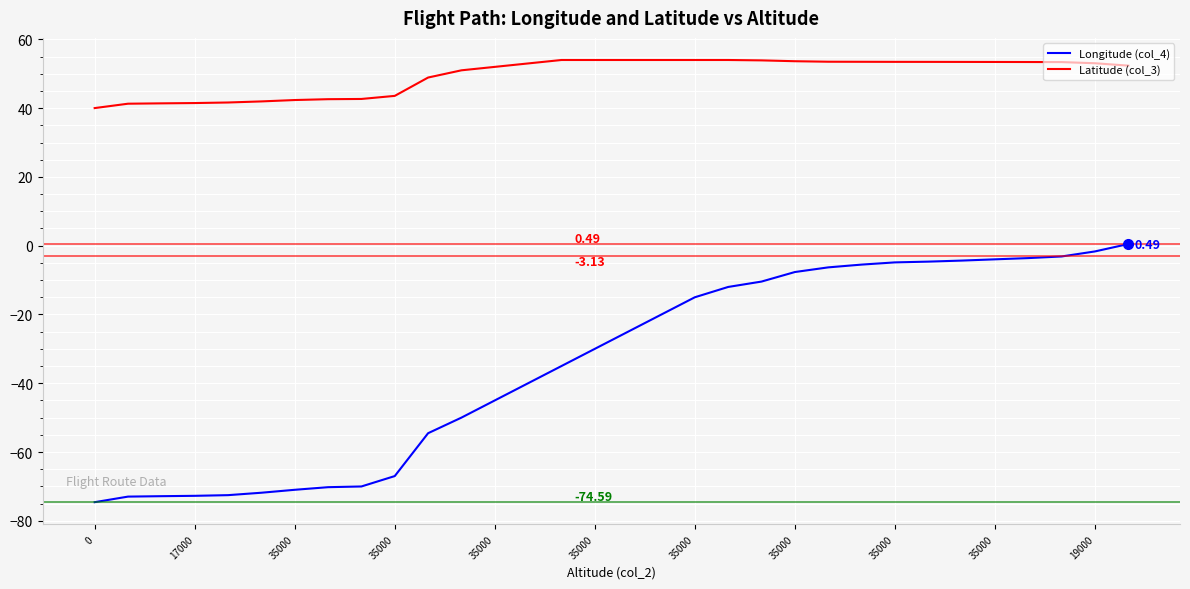

What is the difference between the maximum and minimum values in the Longitude (col_4) series?

75.1